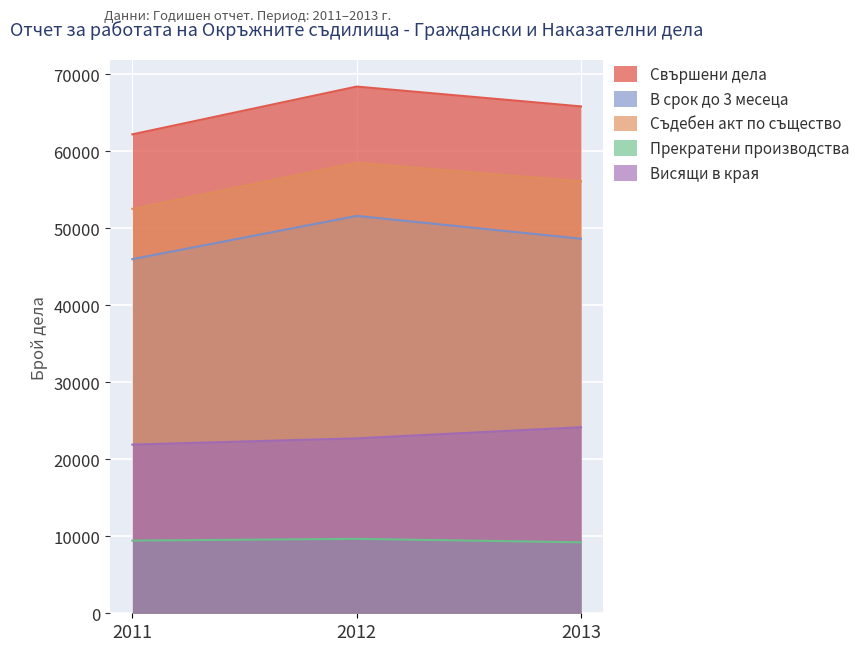

The Прекратени производства series shows 15137 at 2012. True or false?

False